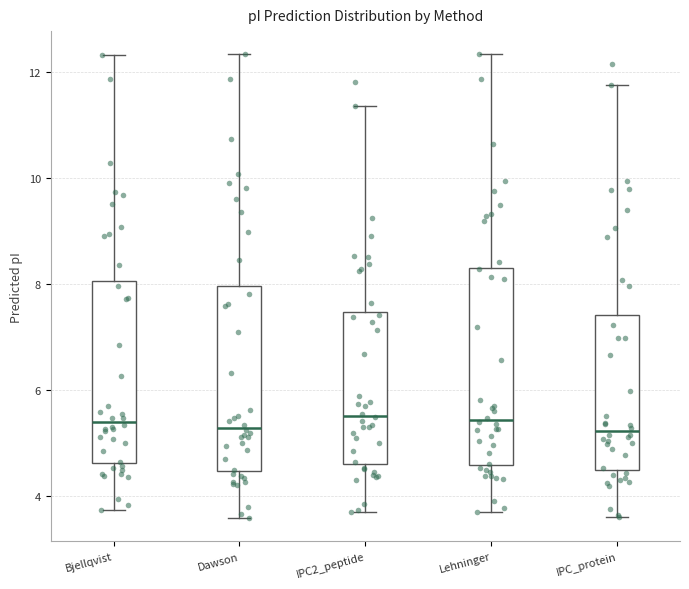

Comparing the boxes themselves (not the whiskers), which one is the tallest?

Lehninger